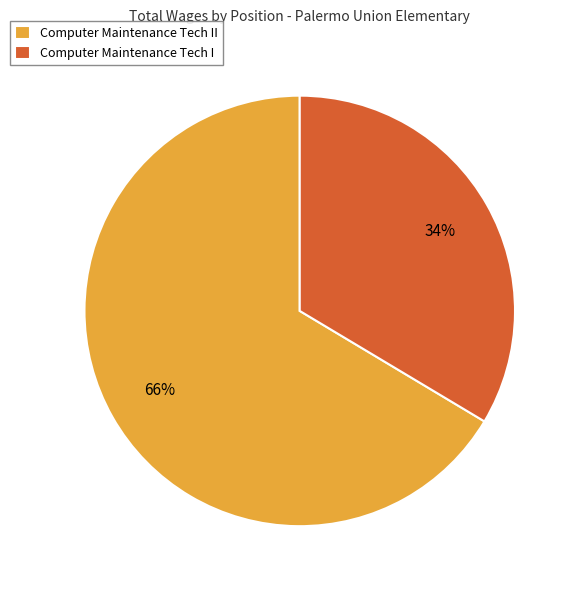

Does any single category account for the majority?

Yes